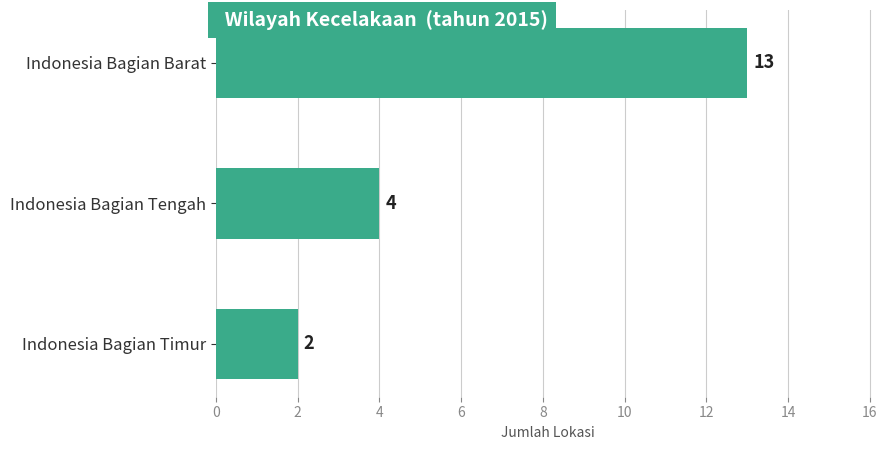

What is the ratio of the value at Indonesia Bagian Tengah to the value at Indonesia Bagian Barat?

0.3